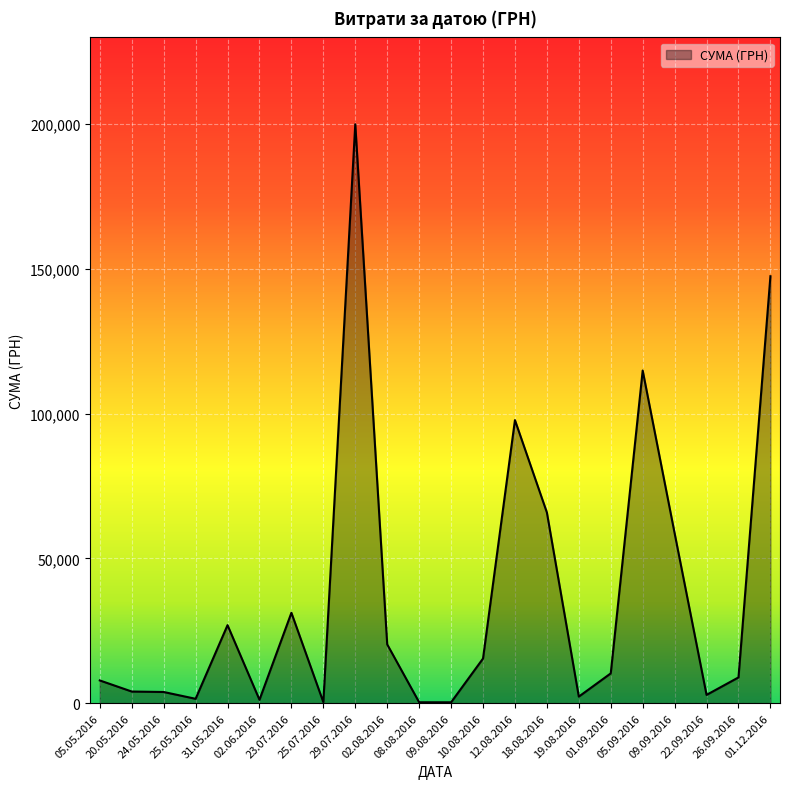

What is the greatest value displayed?

199990.0